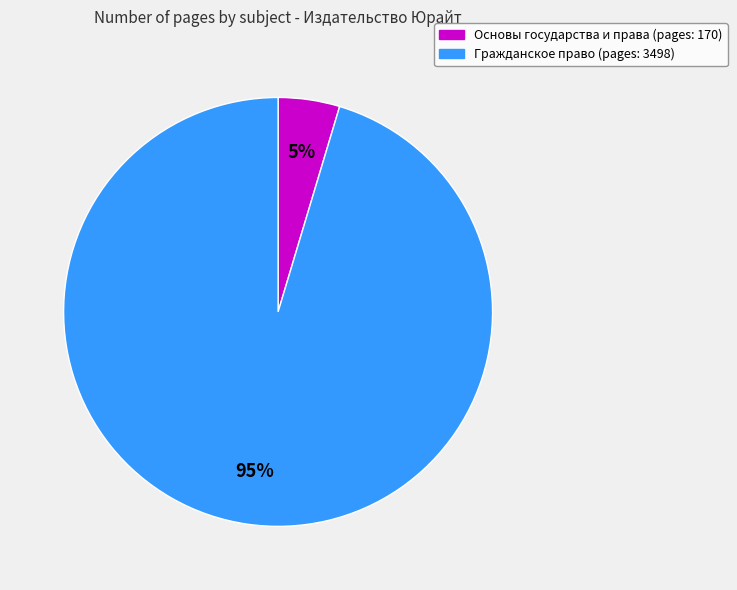

To the nearest percent, what is the average slice percentage?

50%